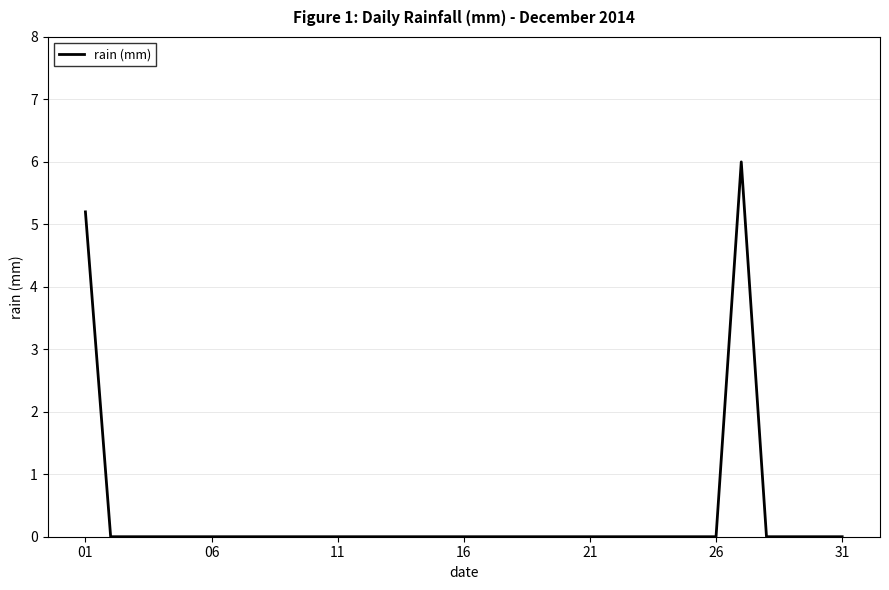

What is the maximum value shown in the chart?

6.0